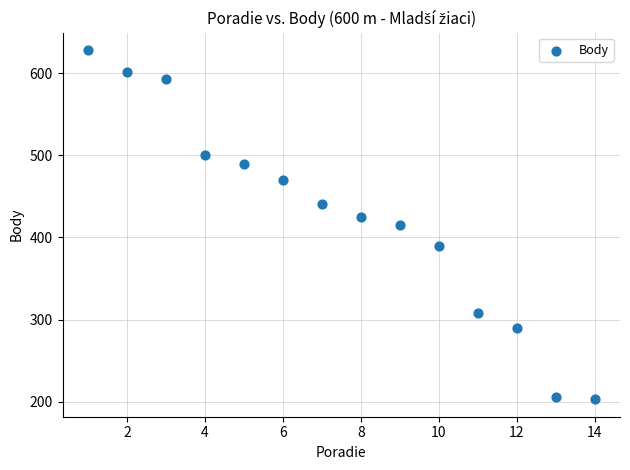

What is the range of X values (max minus min)?

13